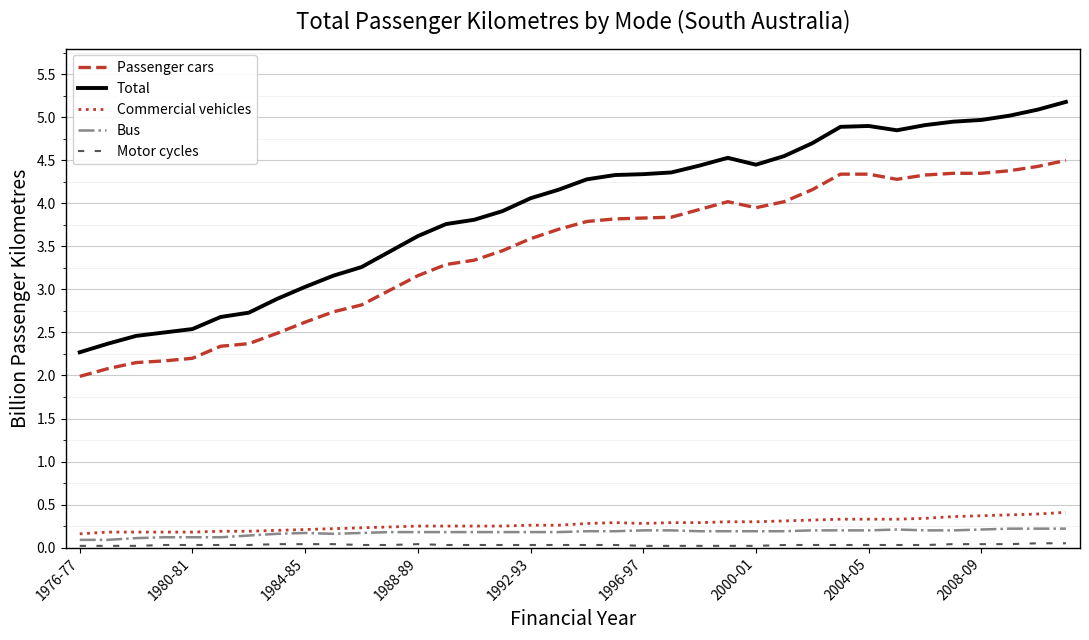

What is the greatest value displayed?

5.2